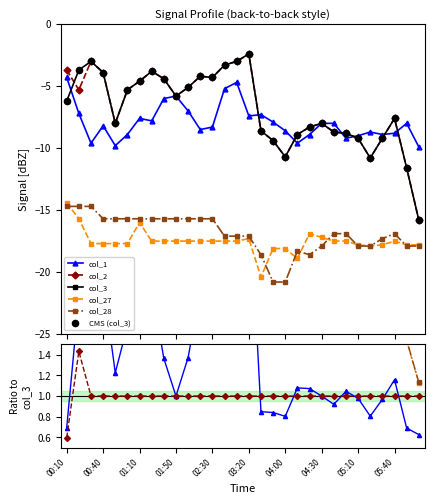

Which series has the largest Y range (max minus min)?

col_3